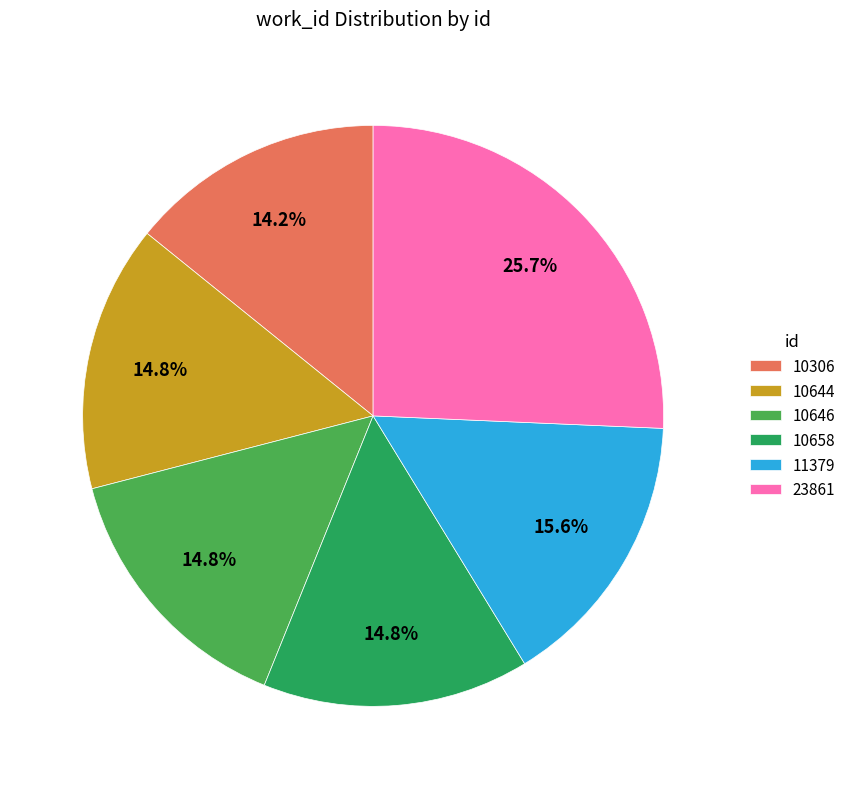

True or false: 11379 accounts for 16% of the total.

True